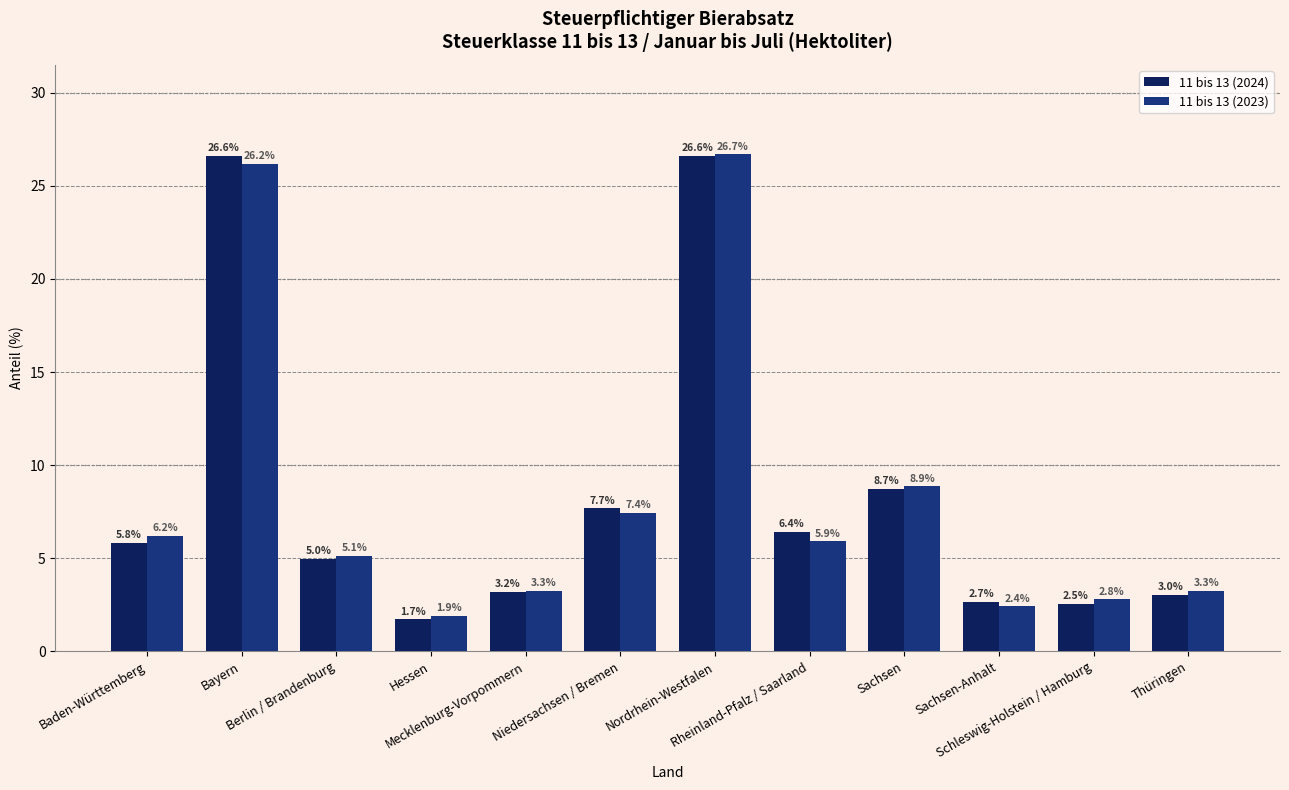

List the series in order of their peak value, lowest first.

11 bis 13 (2024), 11 bis 13 (2023)